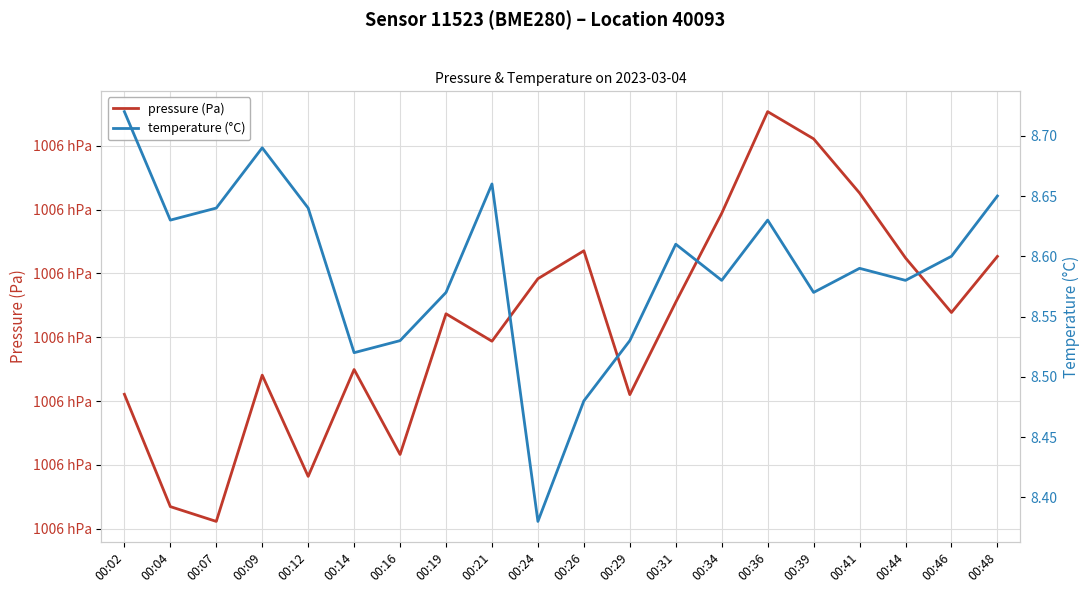

At which category does temperature (°C) reach its first local valley?

00:04